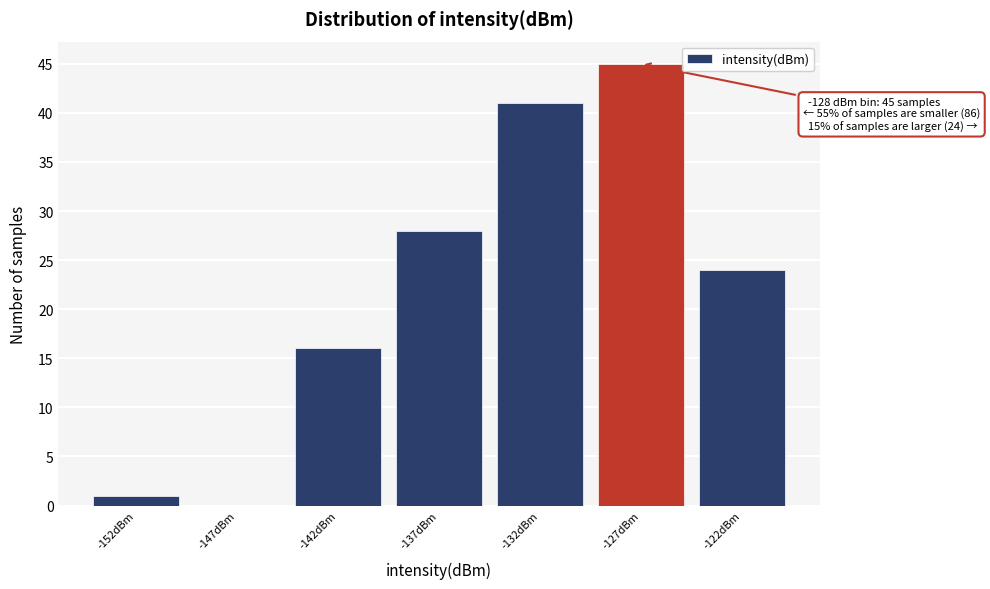

Reading right to left, transcribe all the data shown in this chart.

-122dBm=24	-127dBm=45	-132dBm=41	-137dBm=28	-142dBm=16	-147dBm=0	-152dBm=1